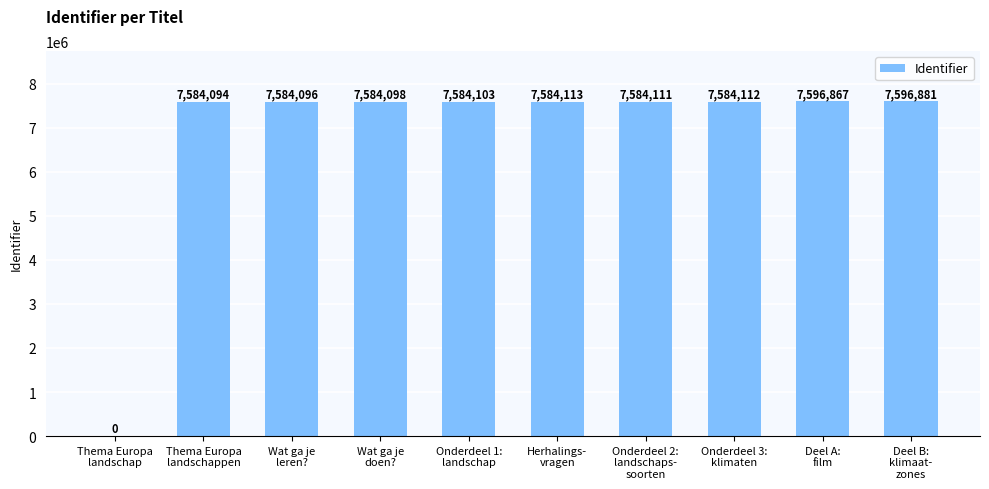

The value at Onderdeel 2:
landschaps-
soorten is 7584111. True or false?

True